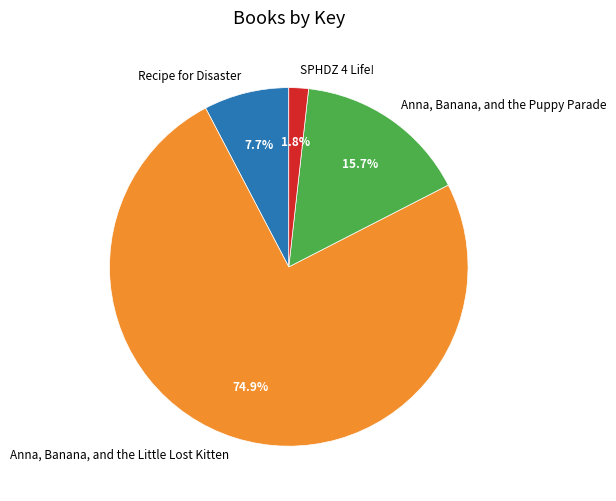

To the nearest percent, what portion does Anna, Banana, and the Little Lost Kitten represent?

75%